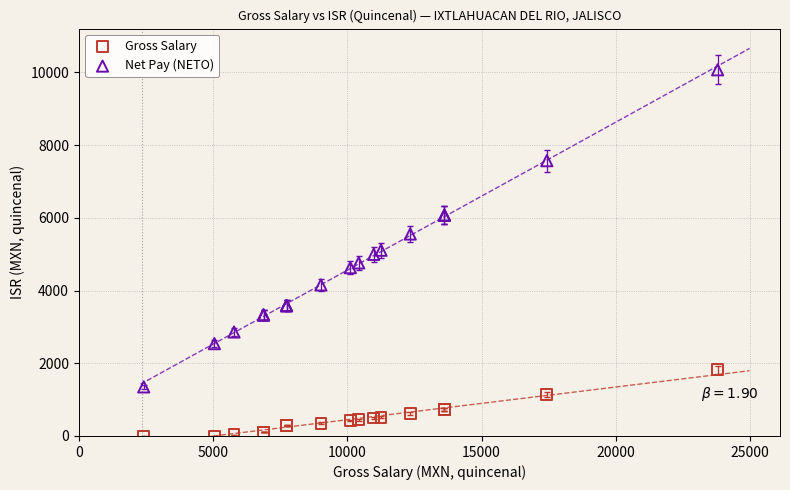

Which series has the largest Y range (max minus min)?

Net Pay (NETO)